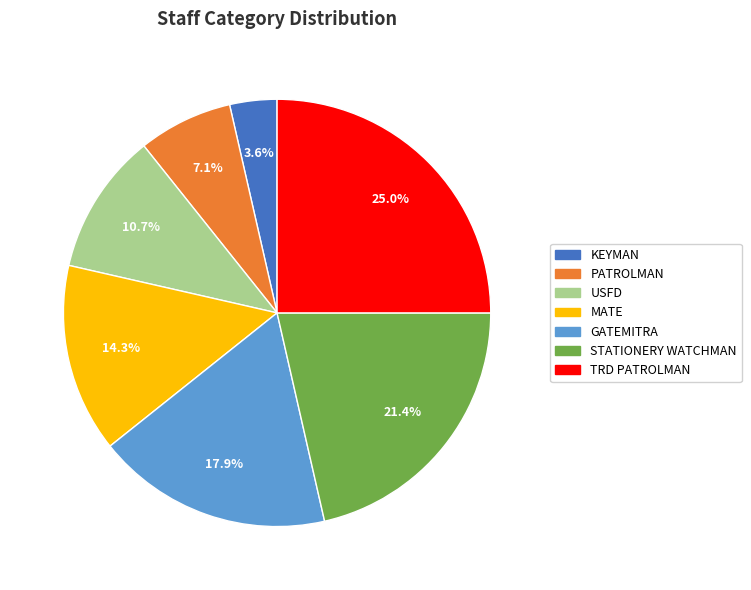

Rank the categories by value from lowest to highest.

KEYMAN, PATROLMAN, USFD, MATE, GATEMITRA, STATIONERY WATCHMAN, TRD PATROLMAN